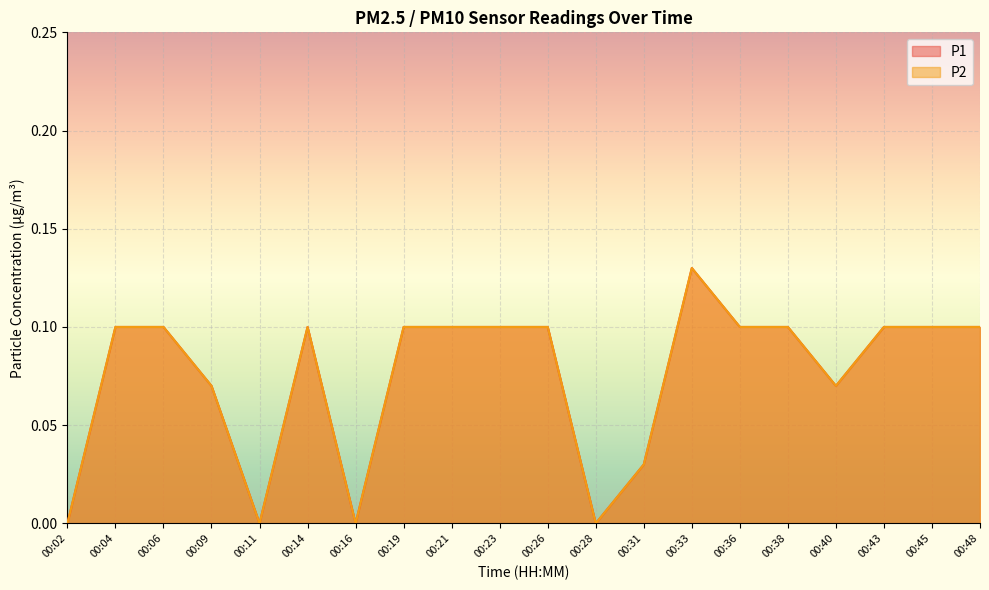

How many series are shown in this chart?

2